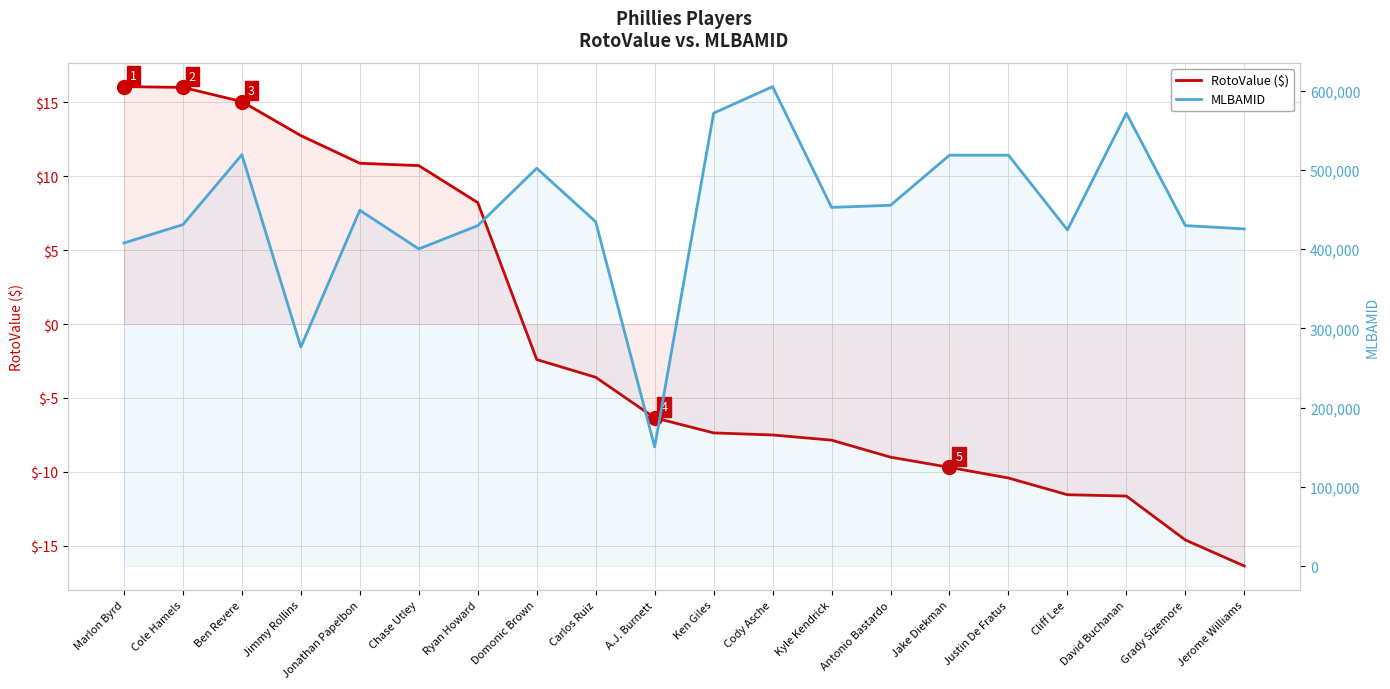

Where is MLBAMID nearest to the value 377742?

Chase Utley